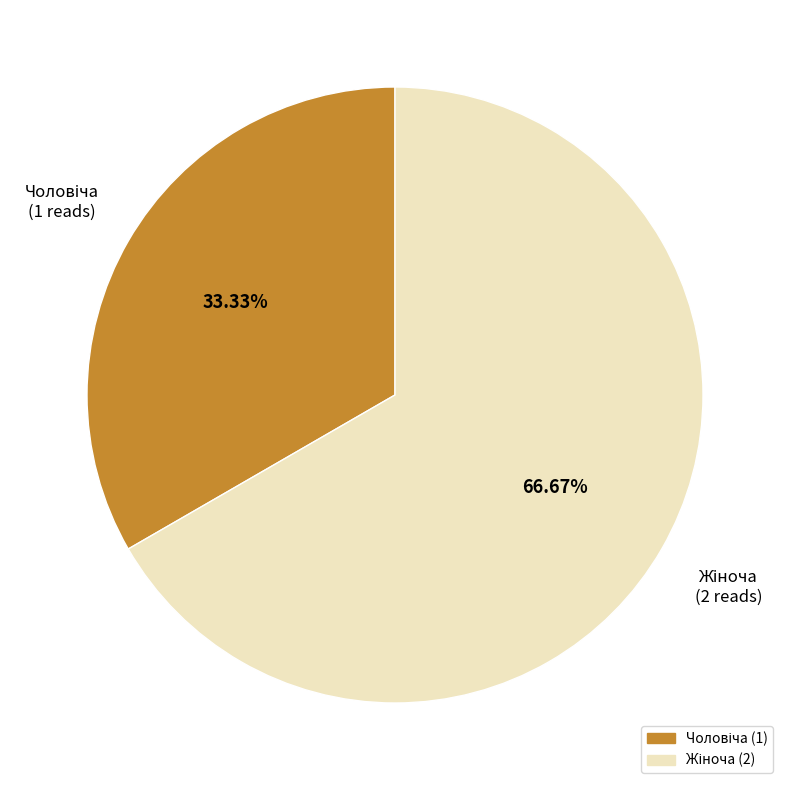

Is there a majority slice in this chart?

Yes